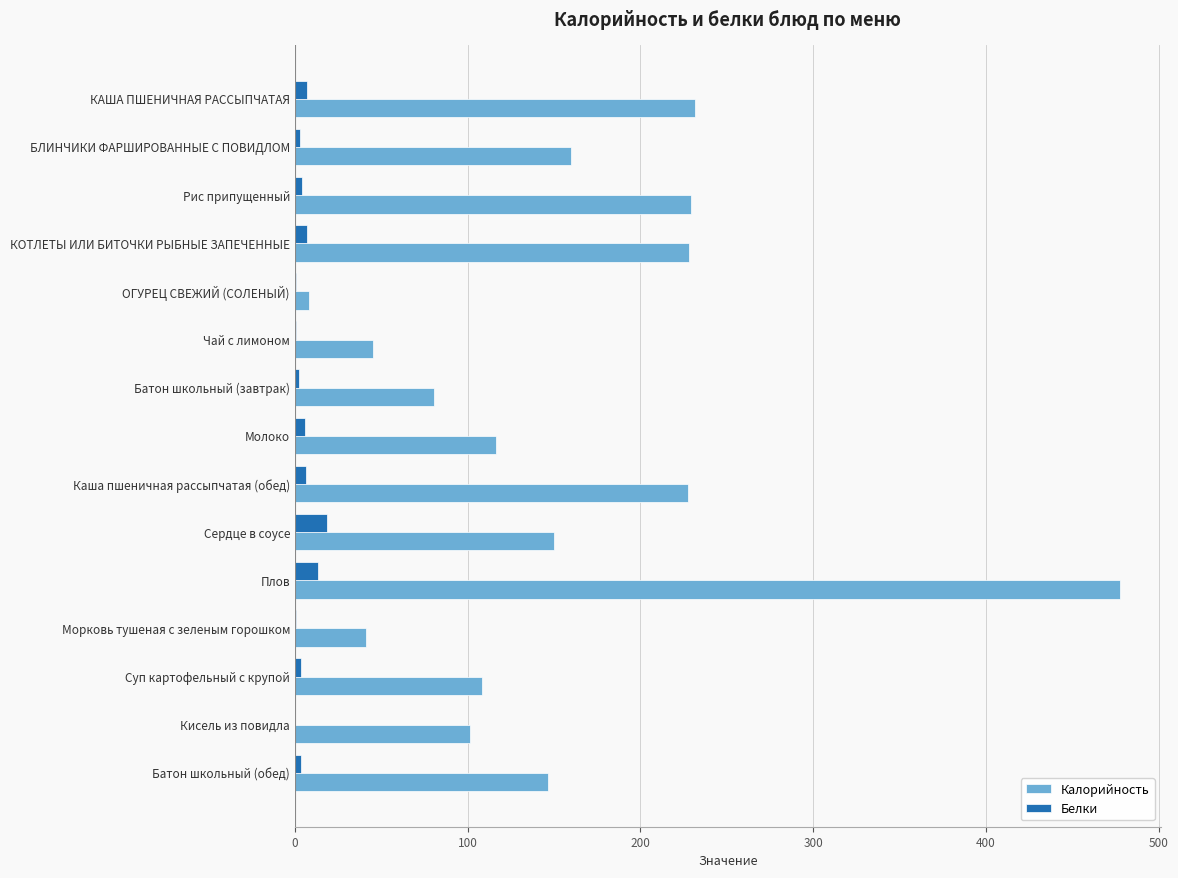

Which series has the largest total across all categories?

Калорийность